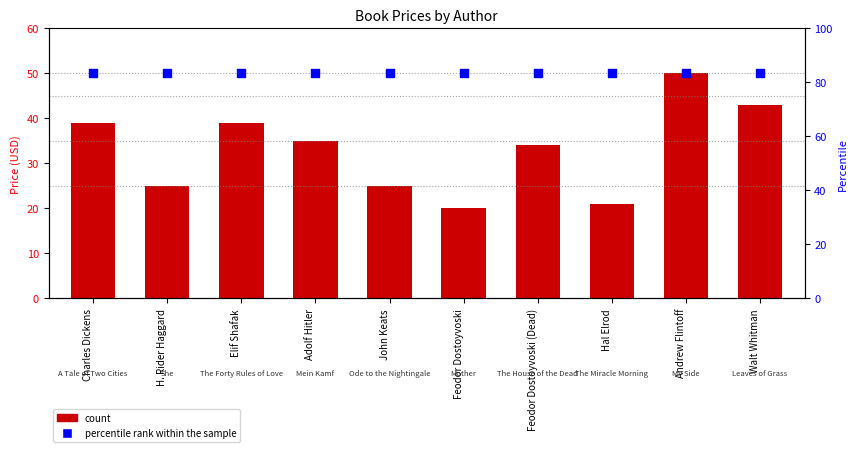

Which series has the largest total across all categories?

percentile rank within the sample